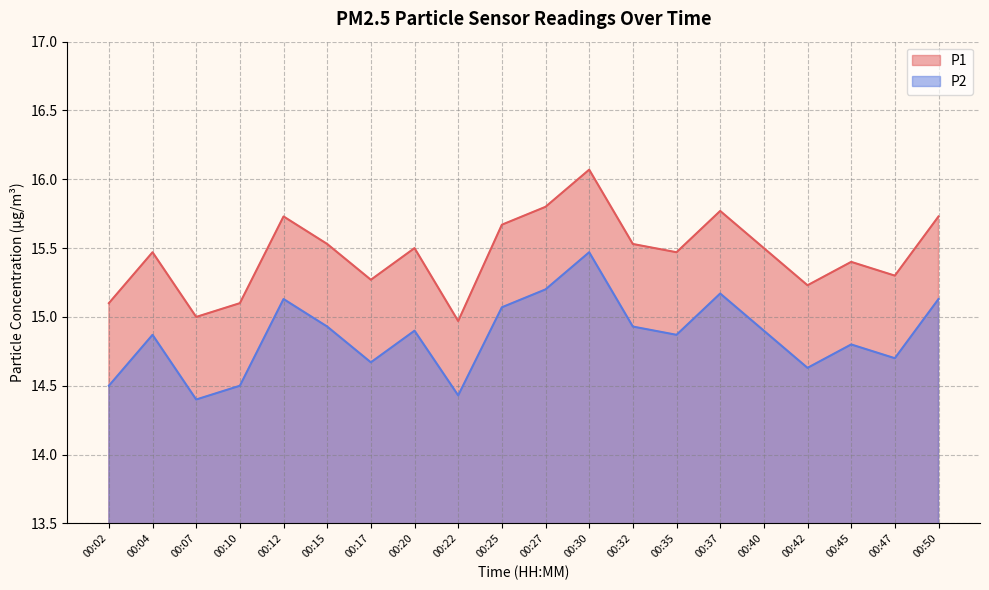

What is the sum of the P1 values at 00:25 and 00:22?

30.6